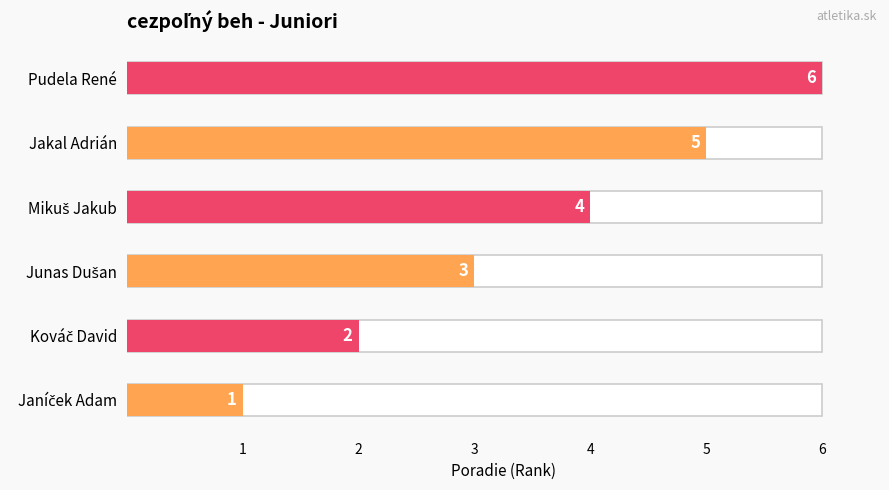

How many bars are there in total?

6